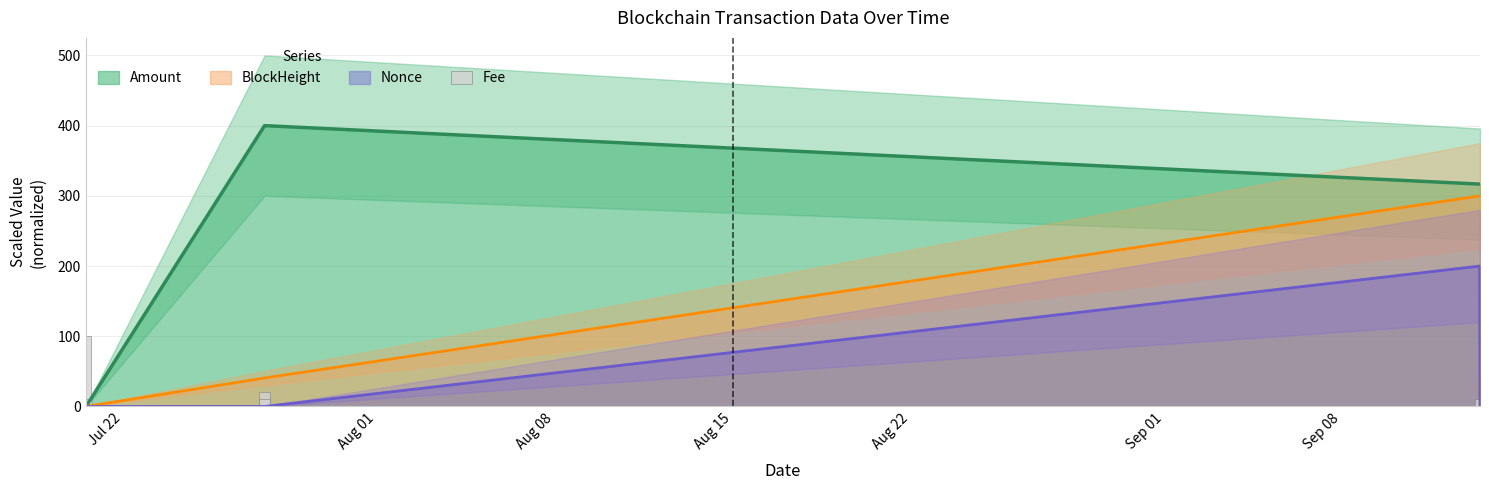

Reading left to right, transcribe all the data shown in this chart.

Amount: 0.3	0.3	400.0	400.0	316.7	316.7
BlockHeight: 0.0	0.1	40.6	40.6	299.9	300.0
Nonce: 0.0	0.0	0.0	0.0	200.0	0.0